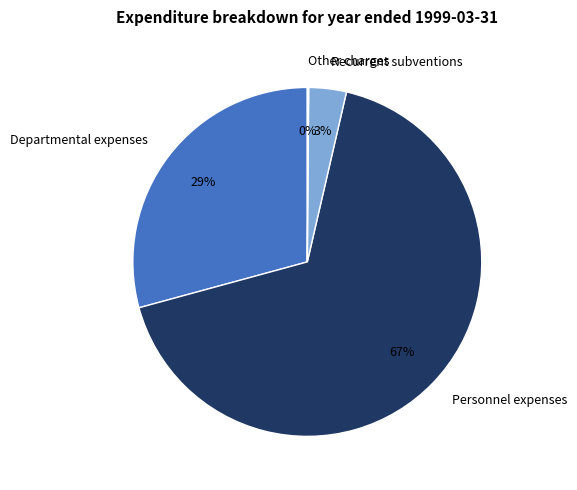

Which has a higher value, Departmental expenses or Personnel expenses?

Personnel expenses